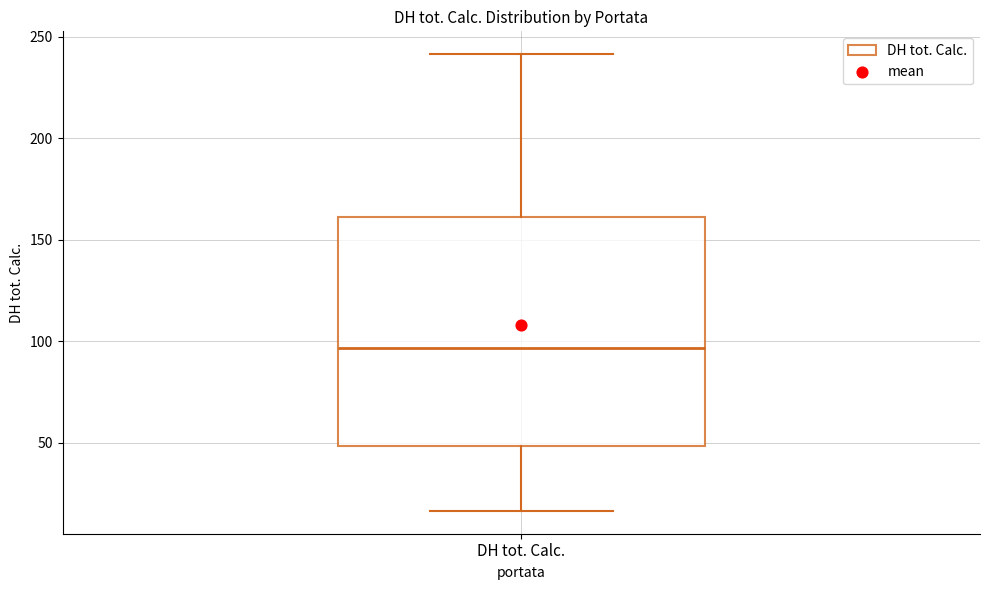

Read this box plot against the y-axis: the position of the median line, the range covered by the box, and the ends of both whiskers. The values are not printed on the chart, so give them approximately, as read against the axis.

median 95, box 50 to 160, whiskers 15 to 240